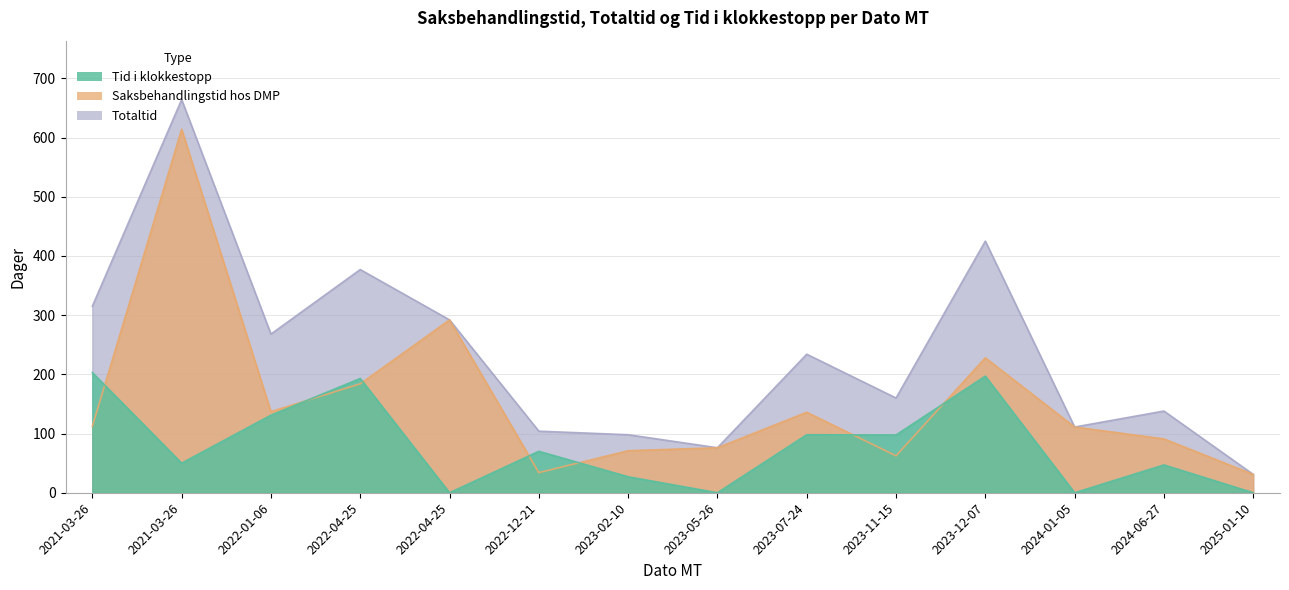

Reading left to right, list all the values displayed in this chart.

Saksbehandlingstid hos DMP: 2021-03-26=112.0	2021-03-26=614.0	2022-01-06=137.0	2022-04-25=184.0	2022-04-25=292.0	2022-12-21=34.0	2023-02-10=71.0	2023-05-26=76.0	2023-07-24=136.0	2023-11-15=62.4	2023-12-07=228.0	2024-01-05=111.0	2024-06-27=91.0	2025-01-10=31.0
Totaltid: 2021-03-26=315.0	2021-03-26=664.0	2022-01-06=268.0	2022-04-25=377.0	2022-04-25=292.0	2022-12-21=104.0	2023-02-10=98.0	2023-05-26=76.0	2023-07-24=234.0	2023-11-15=160.0	2023-12-07=425.0	2024-01-05=111.0	2024-06-27=138.0	2025-01-10=31.0
Tid i klokkestopp: 2021-03-26=203.0	2021-03-26=50.0	2022-01-06=131.0	2022-04-25=193.0	2022-04-25=0.0	2022-12-21=70.0	2023-02-10=27.0	2023-05-26=0.0	2023-07-24=98.0	2023-11-15=97.6	2023-12-07=197.0	2024-01-05=0.0	2024-06-27=47.0	2025-01-10=0.0